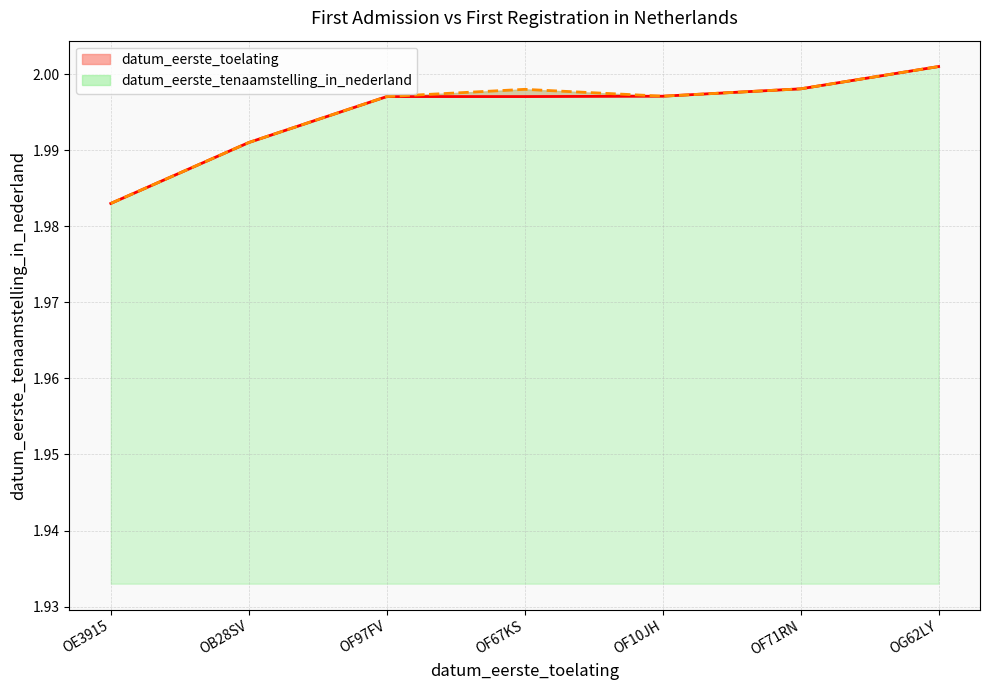

At which category does the chart reach its peak across all series?

OG62LY